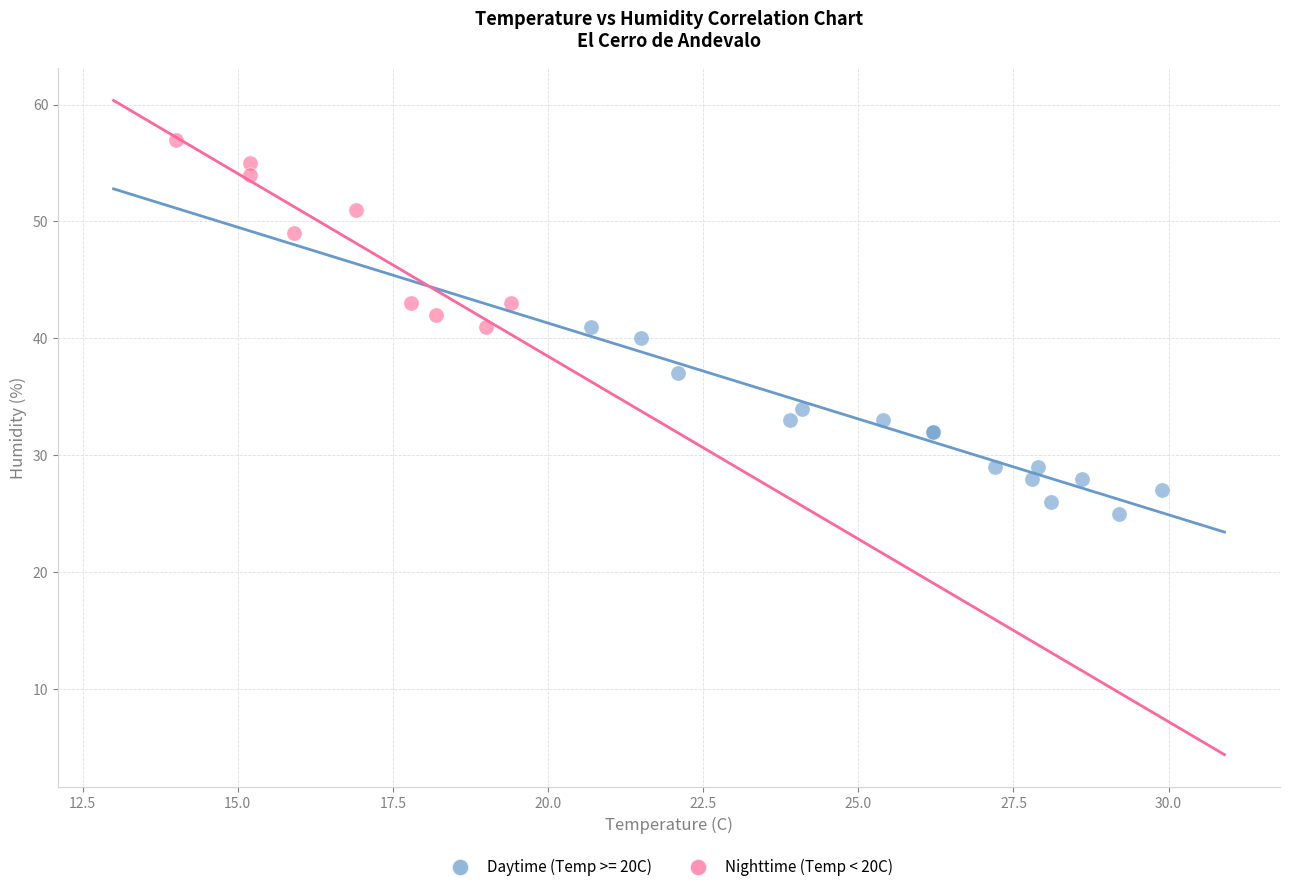

Which series contains the lowest Y value?

Daytime (Temp >= 20C)